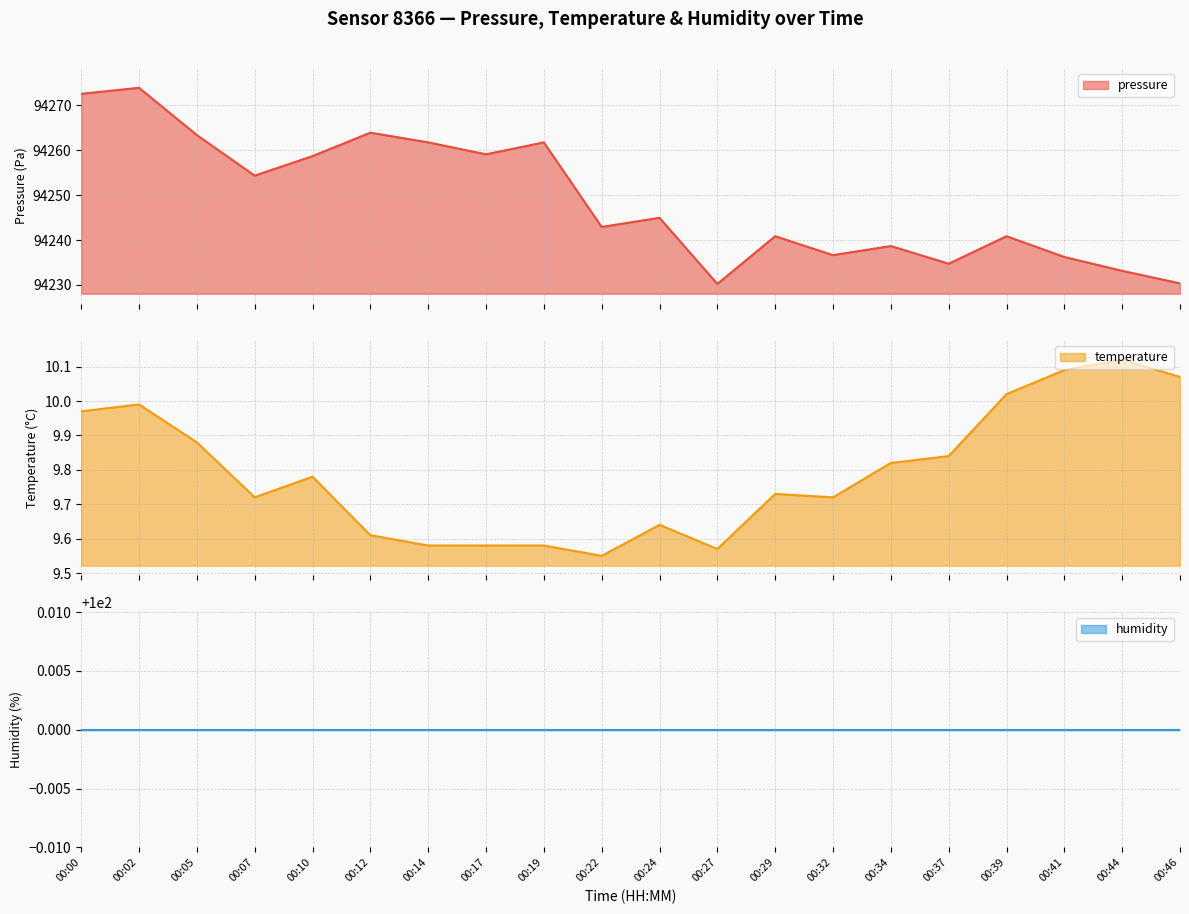

What is the total value across all series at 00:10?

94268.5